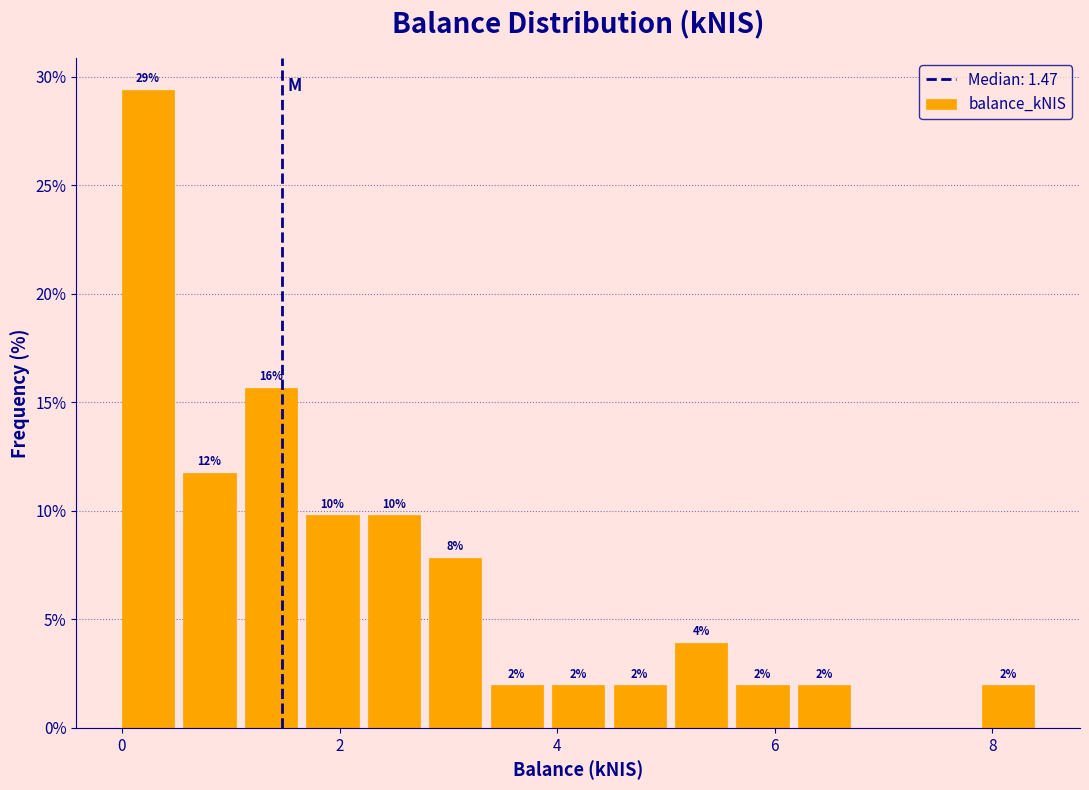

Read against the x-axis, roughly where is the centre of the tallest bar?

0.2